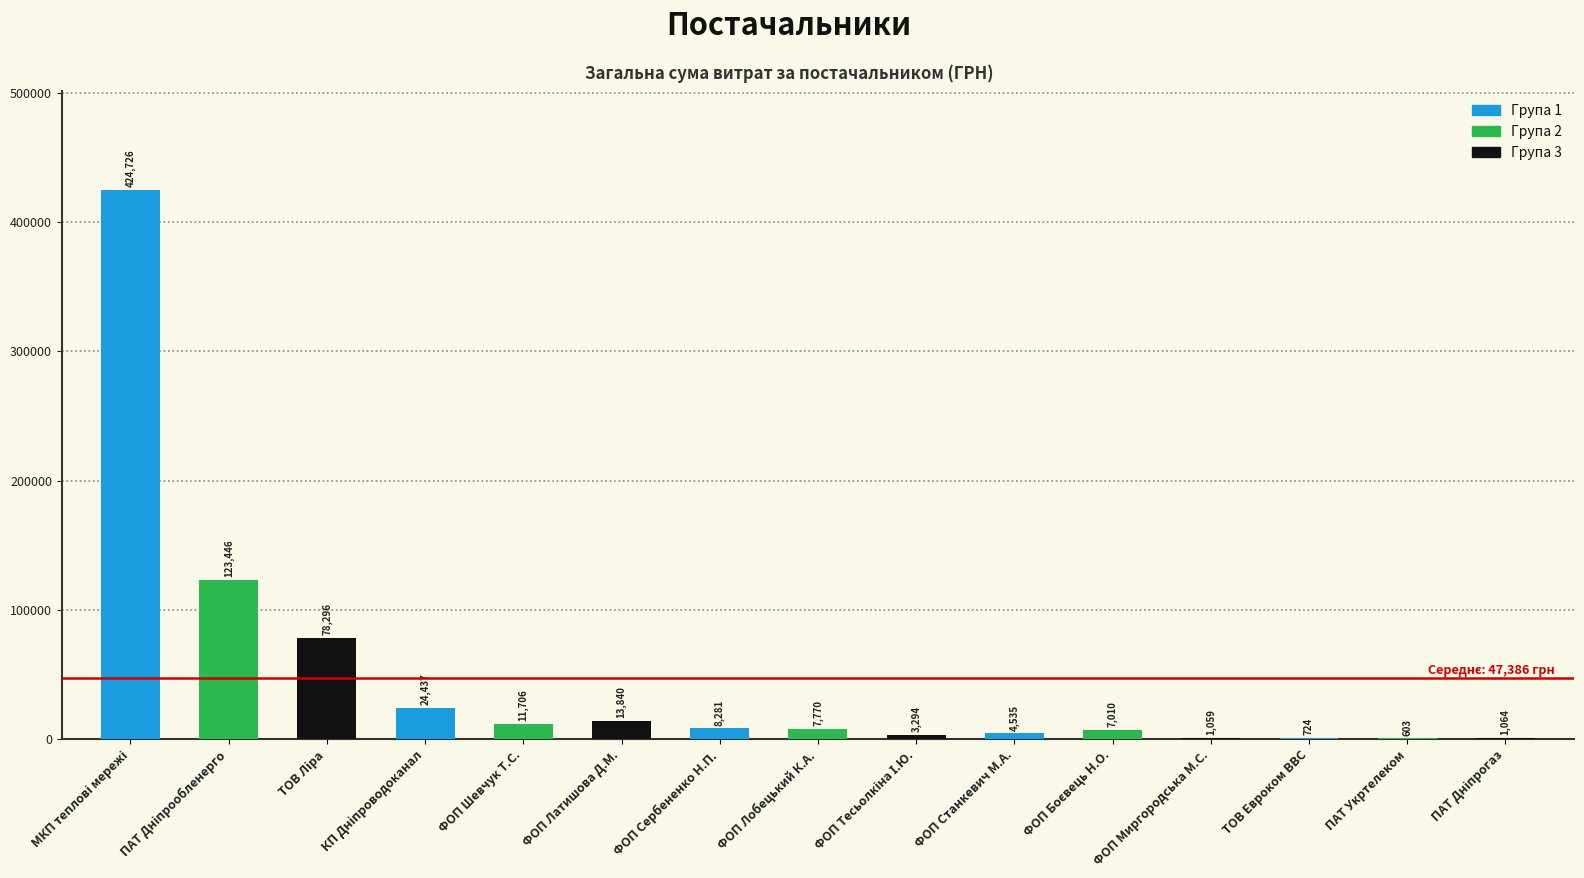

What is the maximum value shown in the chart?

424725.7